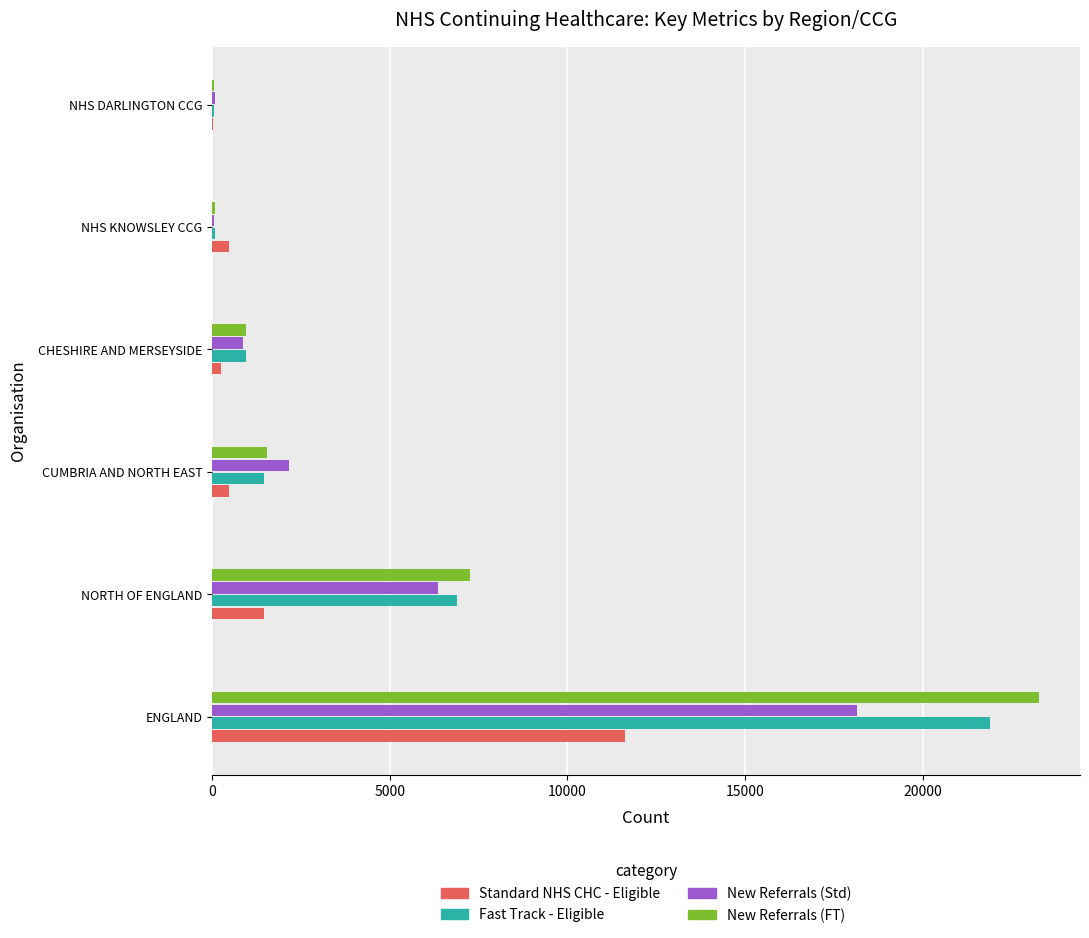

Is it true that Standard NHS CHC - Eligible equals 20814 at ENGLAND?

False